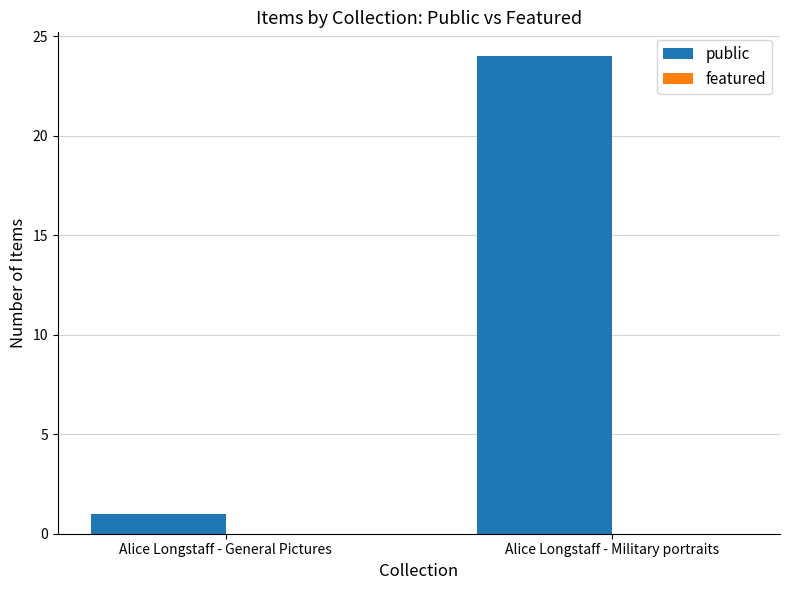

Where is the data nearest to the value 12?

Alice Longstaff - General Pictures